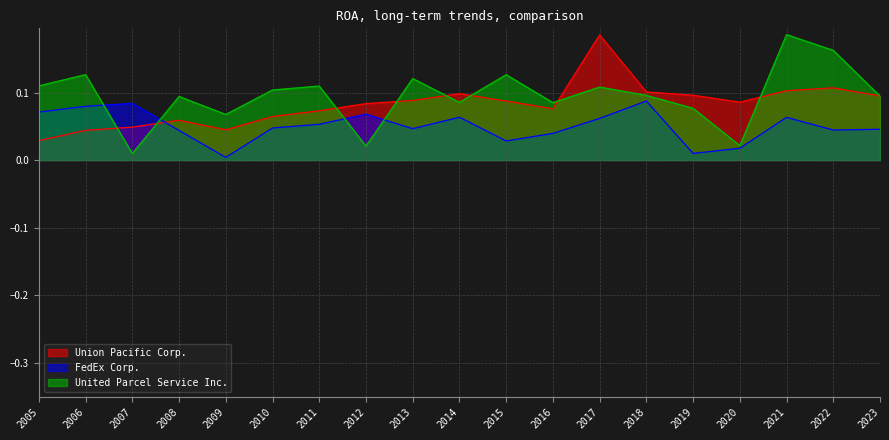

What are all the series names shown in the legend?

Union Pacific Corp., FedEx Corp., United Parcel Service Inc.